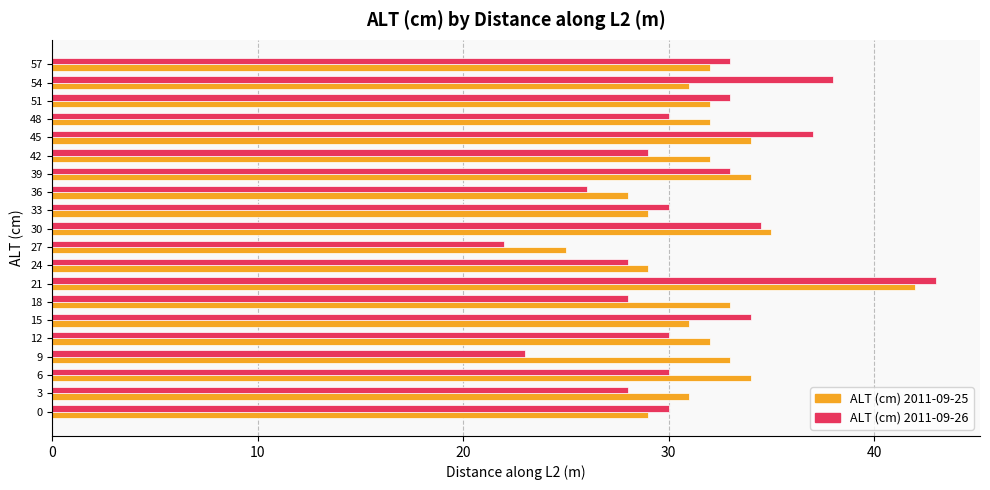

List the series in order of their peak value, highest first.

ALT (cm) 2011-09-26, ALT (cm) 2011-09-25